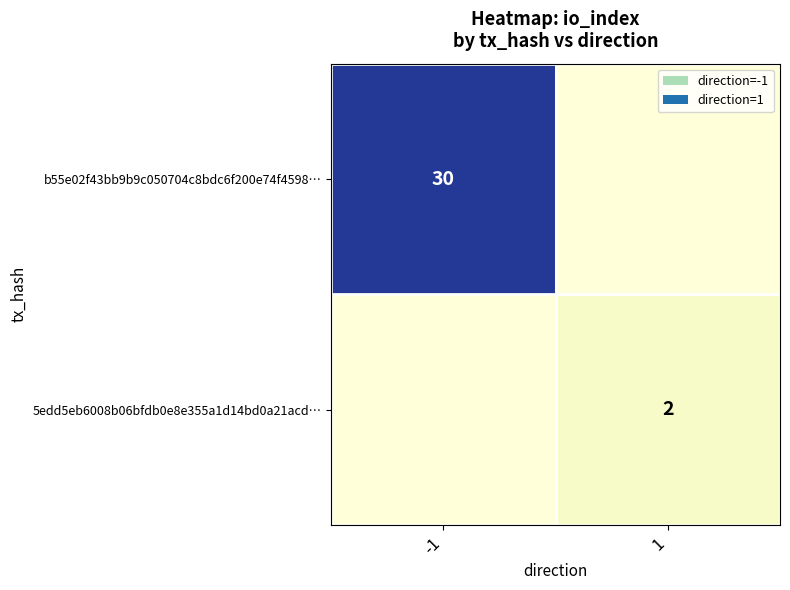

Is it true that b55e02f43bb9b9c050704c8bdc6f200e74f4598… equals 30 at -1?

True